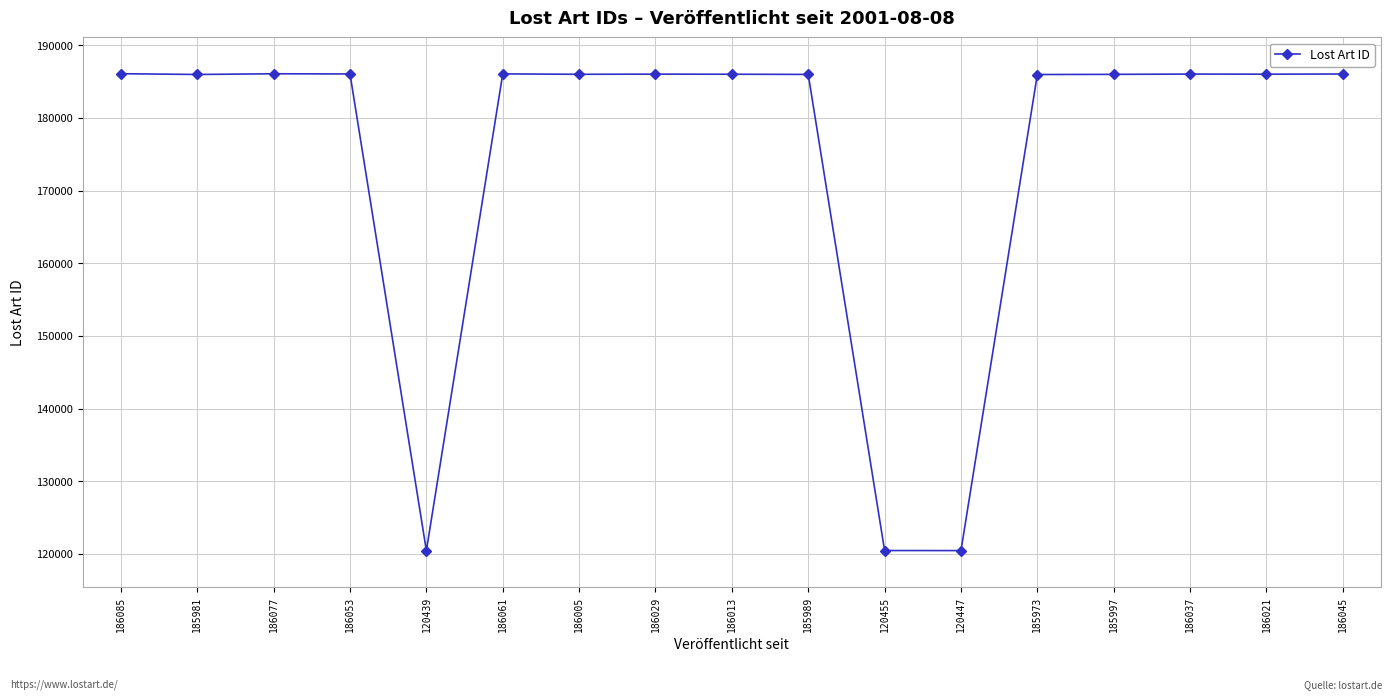

How many series are shown in this chart?

1